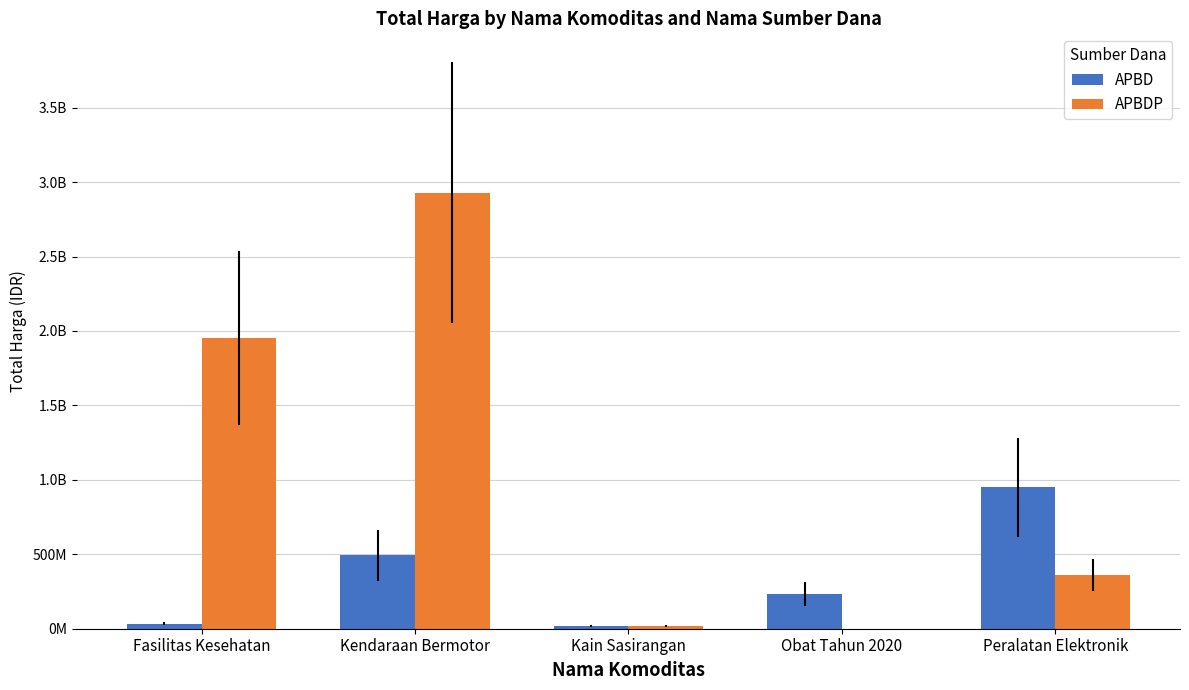

What are all the series names shown in the legend?

APBD, APBDP